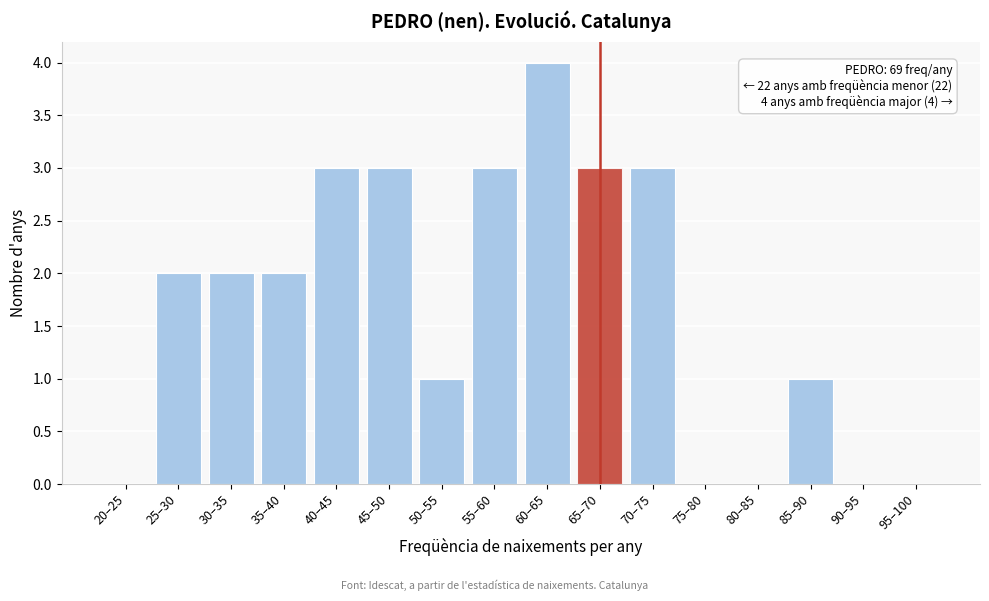

Reading right to left, list all the values displayed in this chart.

95–100=0	90–95=0	85–90=1	80–85=0	75–80=0	70–75=3	65–70=3	60–65=4	55–60=3	50–55=1	45–50=3	40–45=3	35–40=2	30–35=2	25–30=2	20–25=0